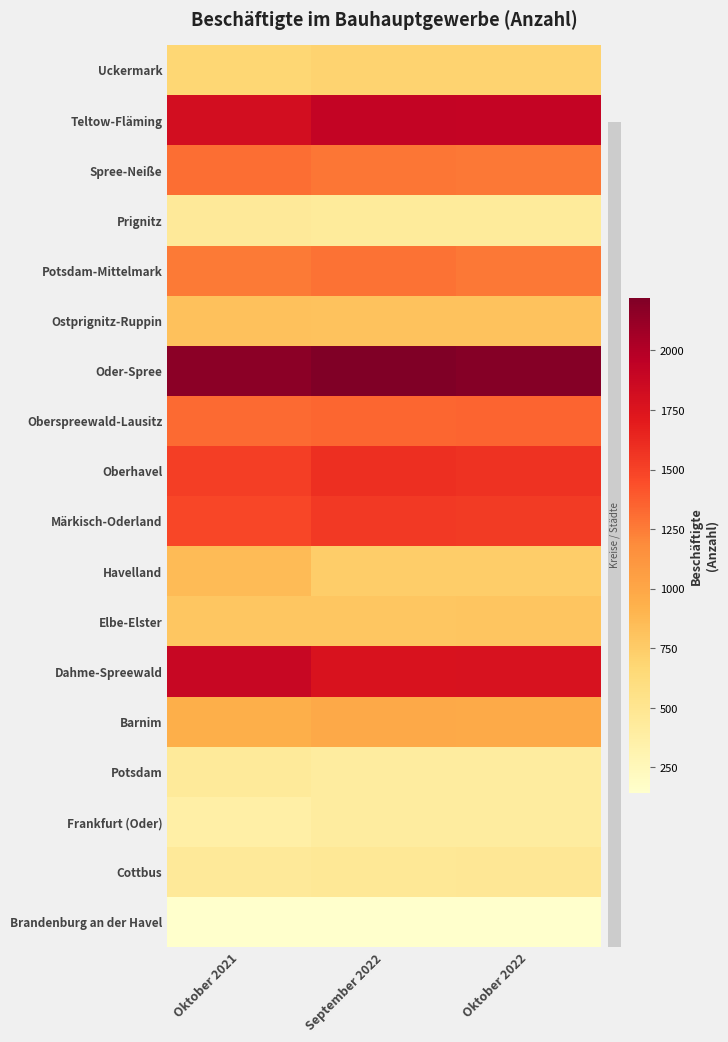

Reading right to left, list all the values displayed in this chart.

Brandenburg an der Havel: Oktober 2022=144	September 2022=144	Oktober 2021=146
Cottbus: Oktober 2022=470	September 2022=467	Oktober 2021=446
Frankfurt (Oder): Oktober 2022=410	September 2022=407	Oktober 2021=370
Potsdam: Oktober 2022=407	September 2022=407	Oktober 2021=442
Barnim: Oktober 2022=974	September 2022=987	Oktober 2021=946
Dahme-Spreewald: Oktober 2022=1776	September 2022=1769	Oktober 2021=1884
Elbe-Elster: Oktober 2022=794	September 2022=793	Oktober 2021=793
Havelland: Oktober 2022=737	September 2022=740	Oktober 2021=866
Märkisch-Oderland: Oktober 2022=1535	September 2022=1547	Oktober 2021=1477
Oberhavel: Oktober 2022=1575	September 2022=1589	Oktober 2021=1517
Oberspreewald-Lausitz: Oktober 2022=1345	September 2022=1341	Oktober 2021=1328
Oder-Spree: Oktober 2022=2193	September 2022=2221	Oktober 2021=2172
Ostprignitz-Ruppin: Oktober 2022=813	September 2022=816	Oktober 2021=824
Potsdam-Mittelmark: Oktober 2022=1267	September 2022=1289	Oktober 2021=1260
Prignitz: Oktober 2022=429	September 2022=431	Oktober 2021=449
Spree-Neiße: Oktober 2022=1269	September 2022=1279	Oktober 2021=1308
Teltow-Fläming: Oktober 2022=1906	September 2022=1913	Oktober 2021=1811
Uckermark: Oktober 2022=696	September 2022=699	Oktober 2021=678